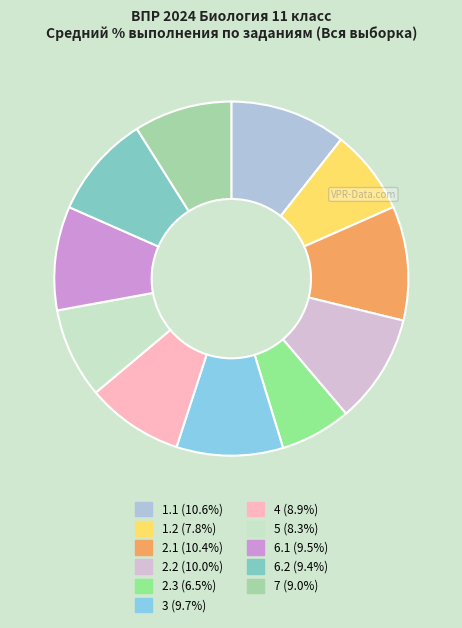

Is there a majority slice in this chart?

No